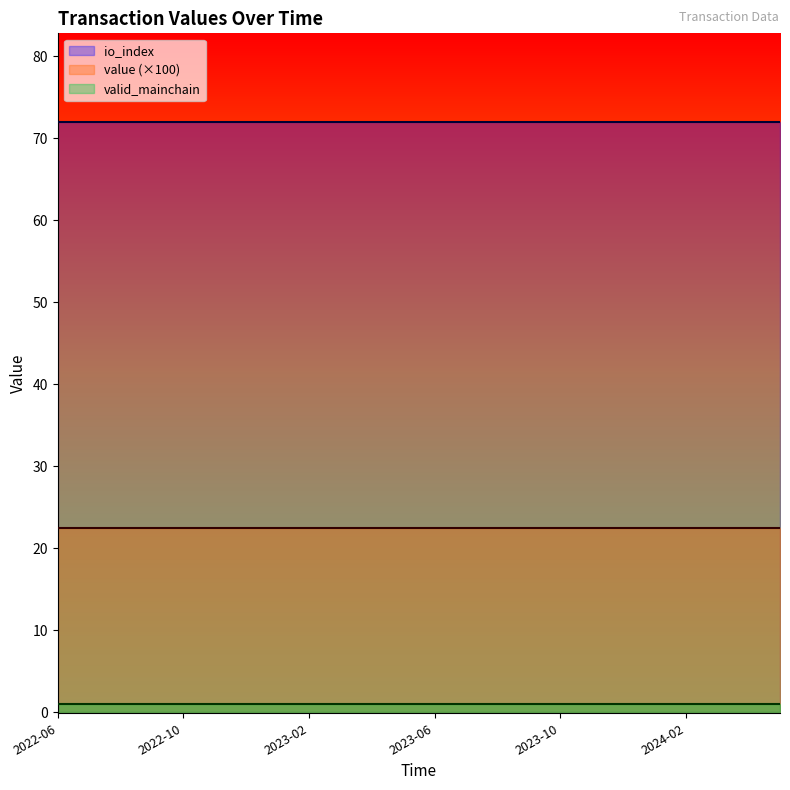

What is the approximate value of io_index at 2?

72.0